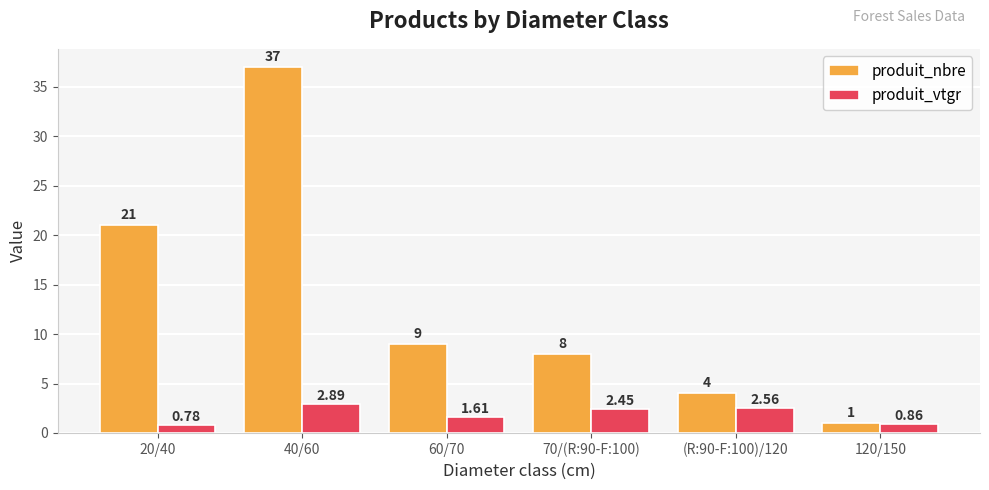

Where does the produit_vtgr series first go above 2?

40/60